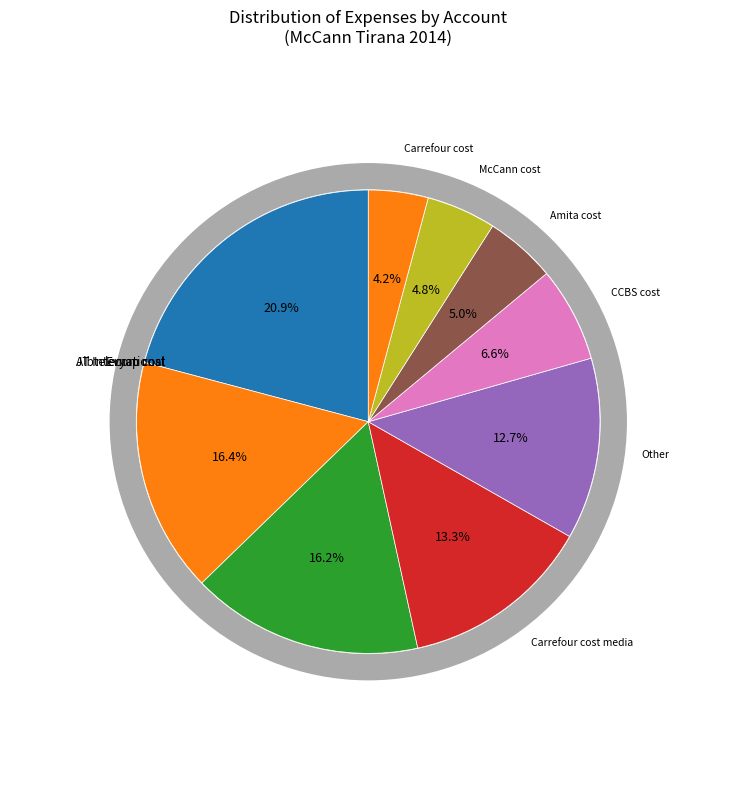

Is there any slice that represents more than half of the pie?

No